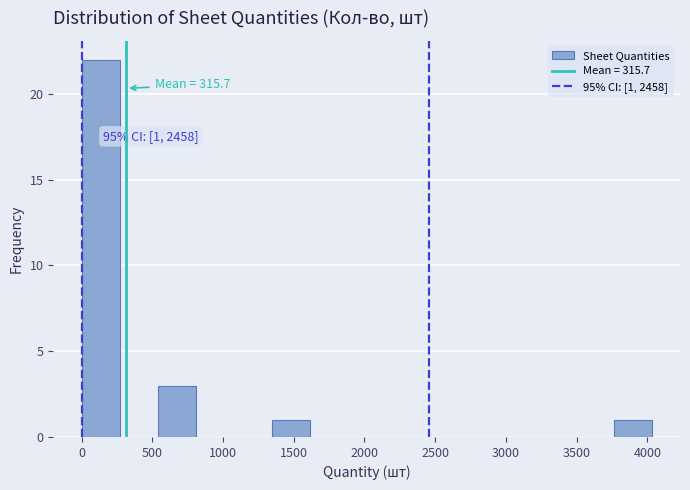

Which range on the x-axis has the tallest bar?

0 to 250